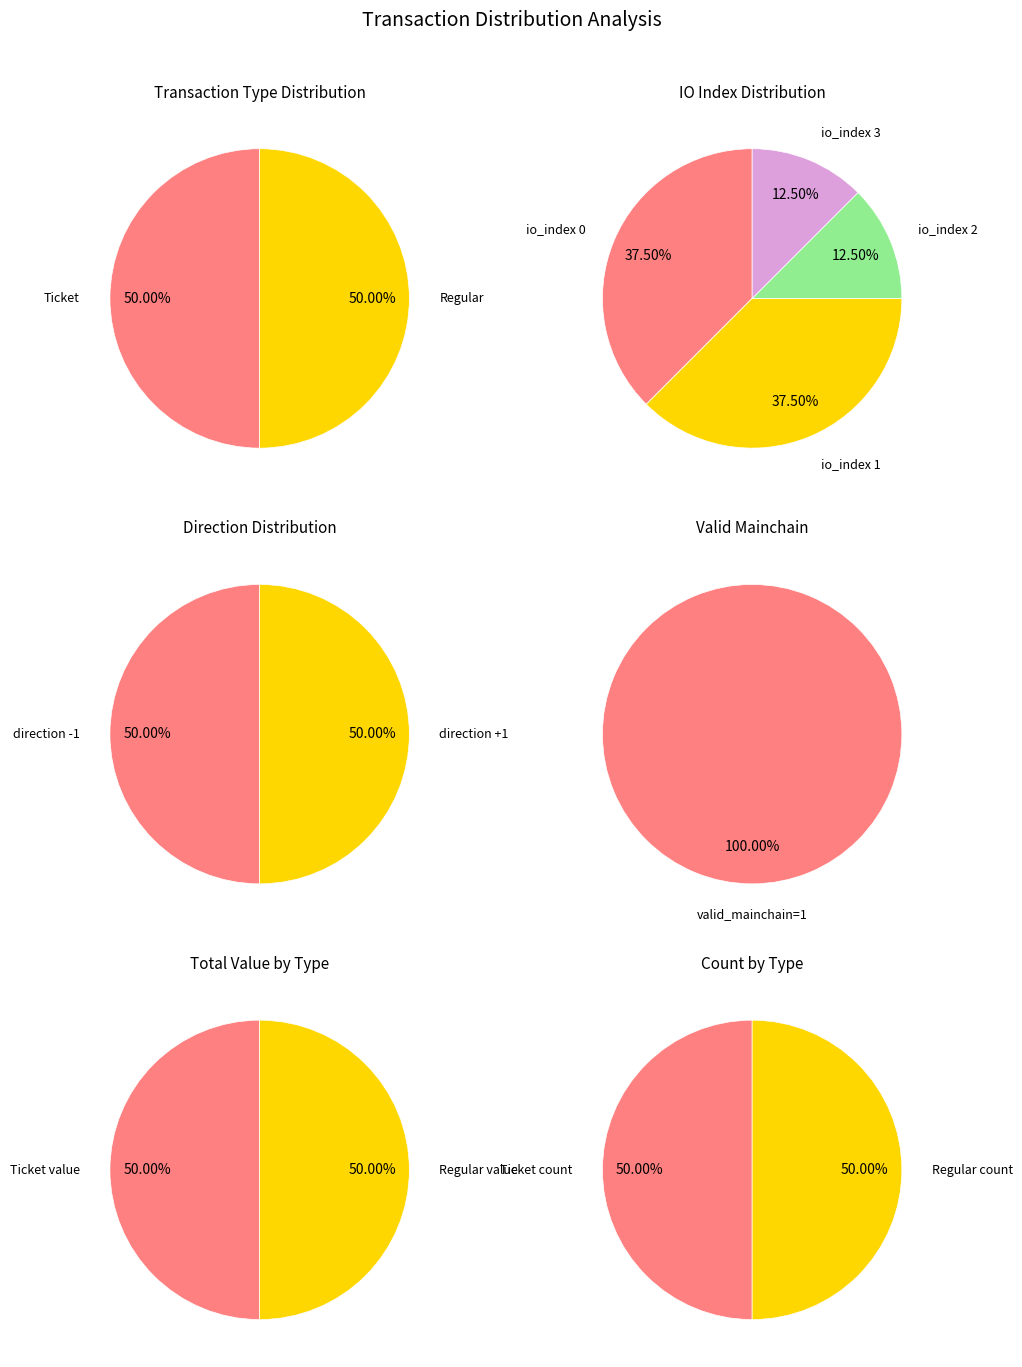

Do io_index=0 and io_index=0 together represent more than half of the pie?

No